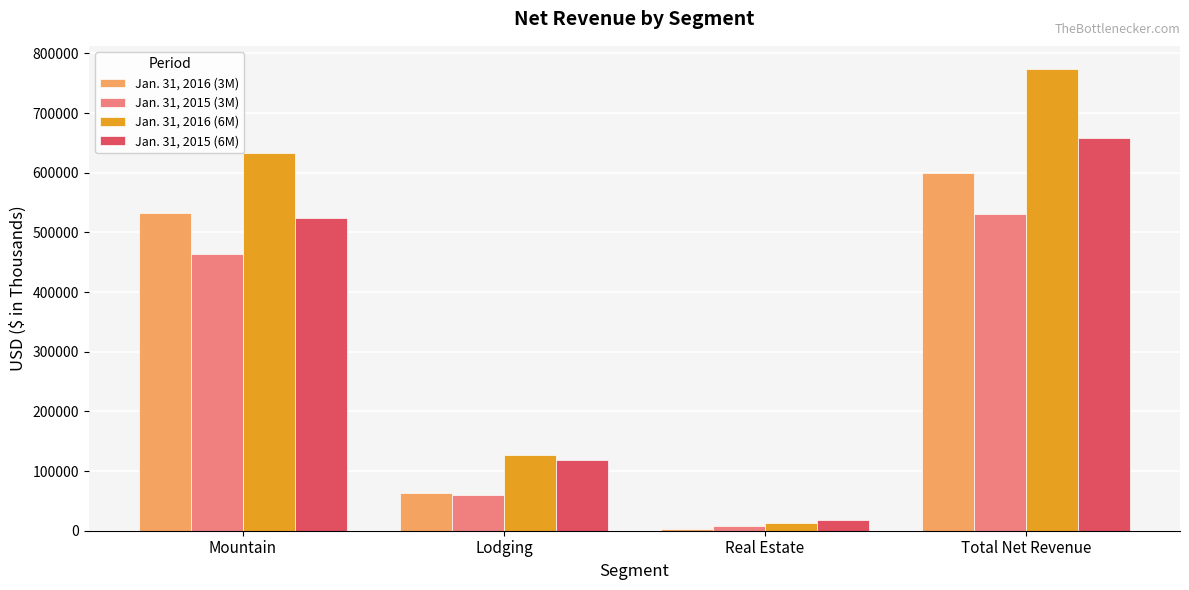

How many bars are there in total?

16